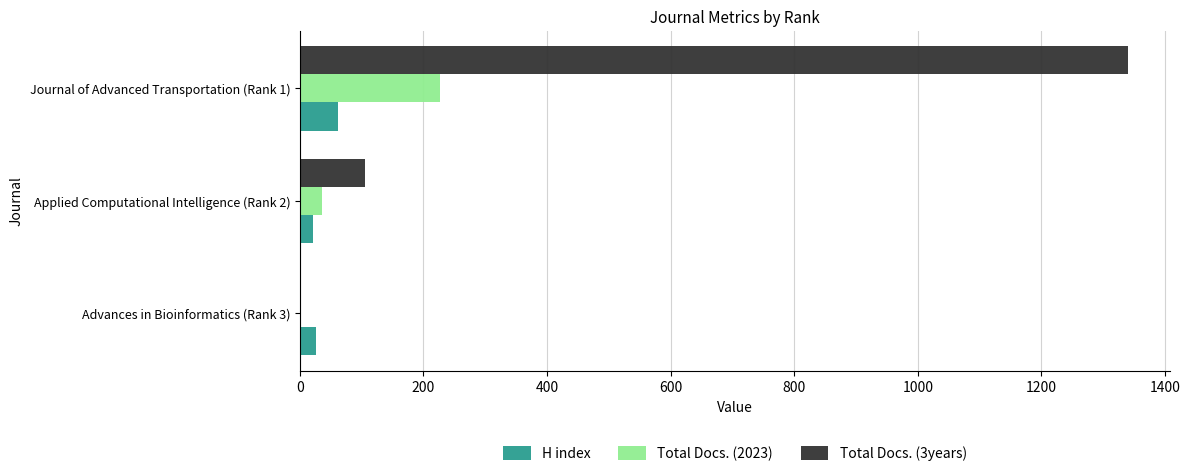

The value of Total Docs. (3years) at Applied Computational Intelligence (Rank 2) is 106. True or false?

True